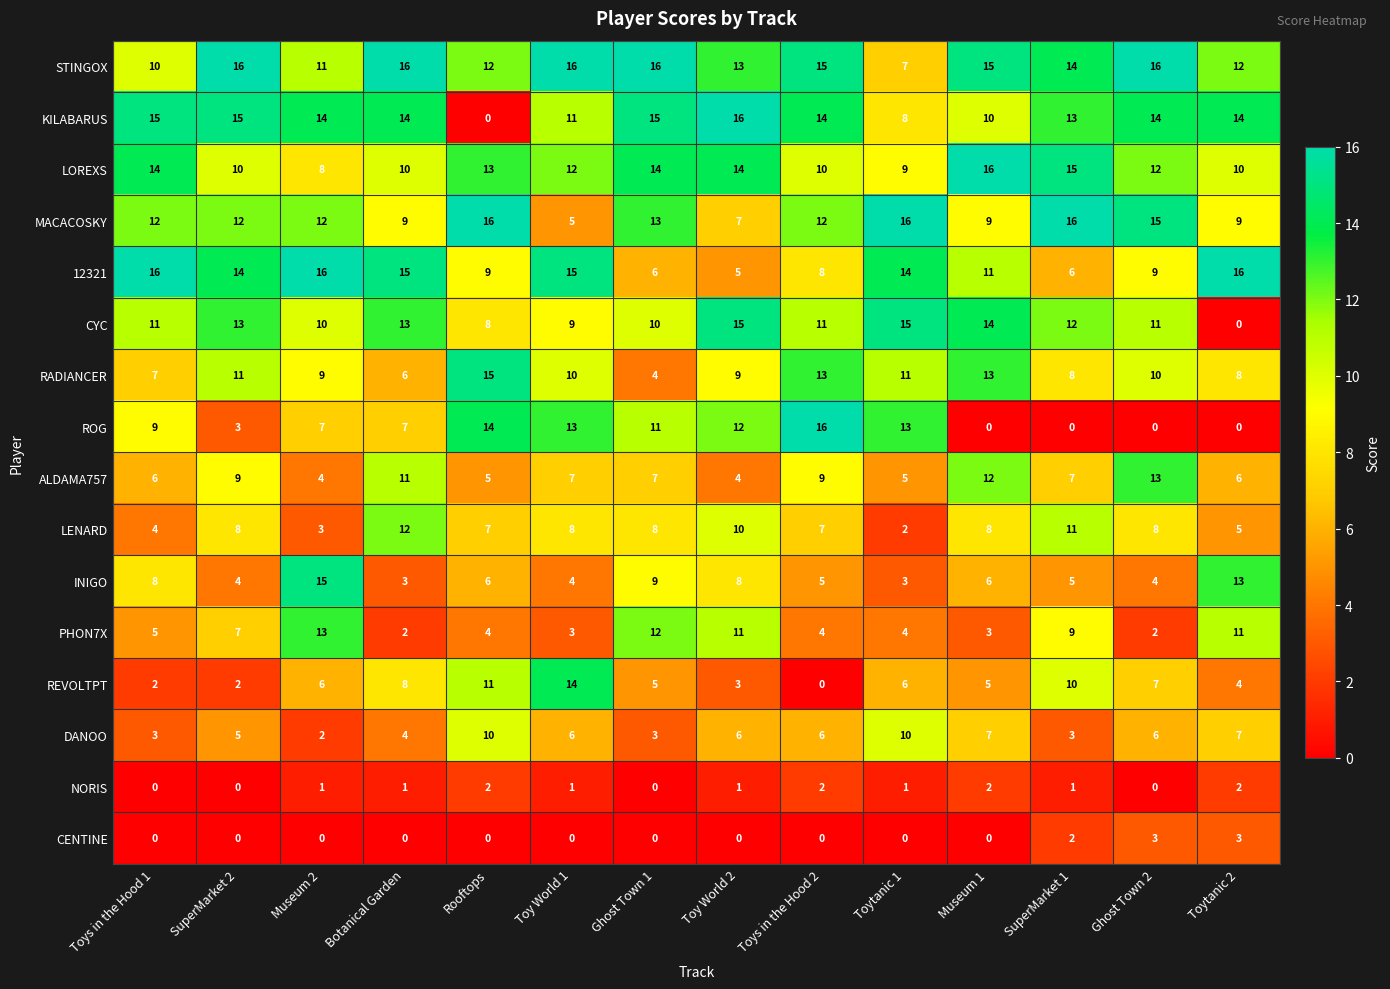

Read the ROG value at Toys in the Hood 1.

9